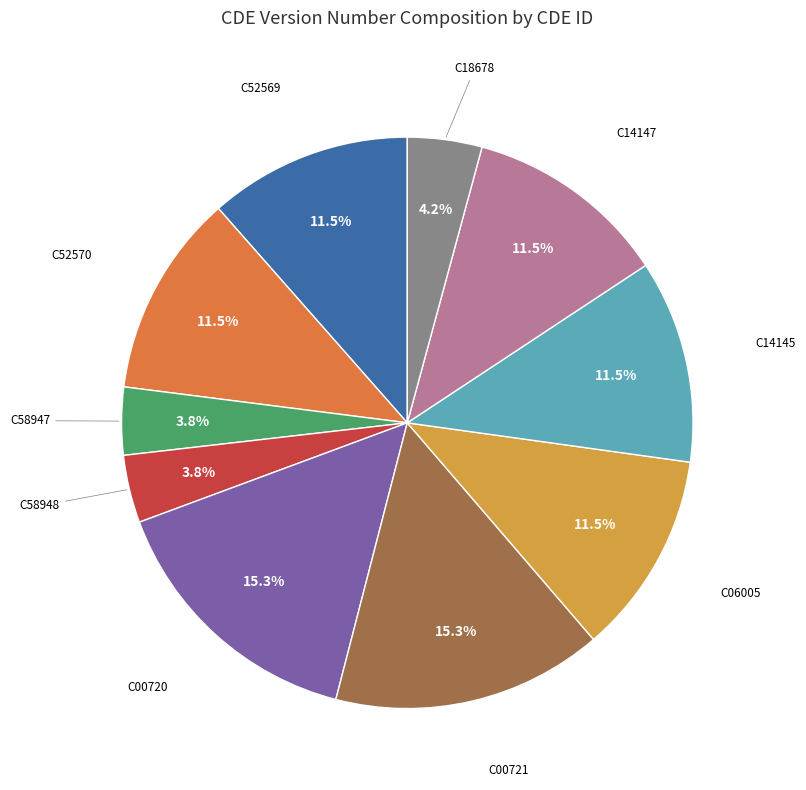

Does any single category account for the majority?

No